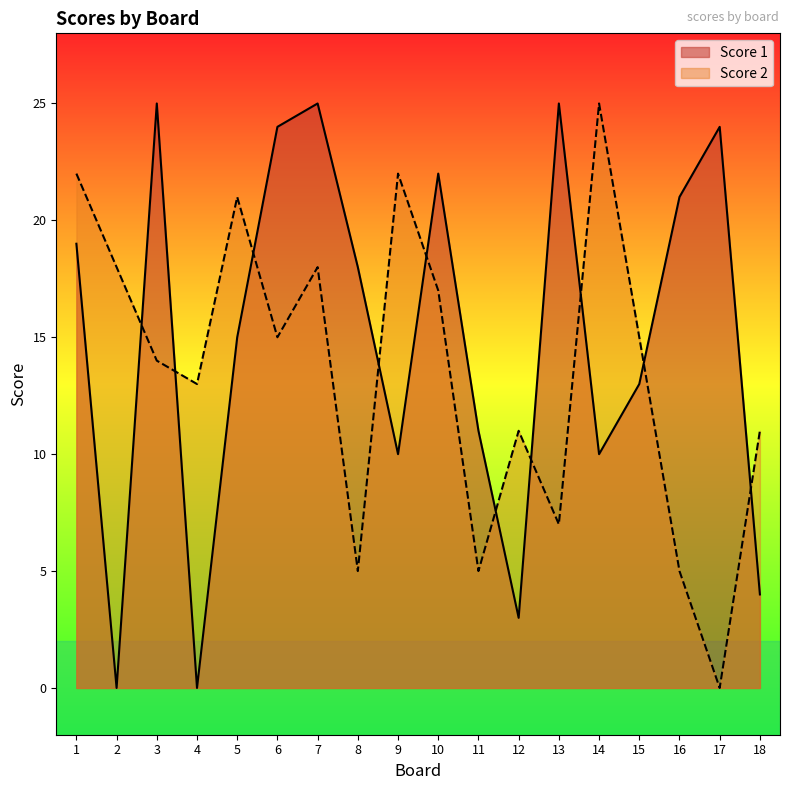

What is the difference between the highest and lowest values at 14?

15